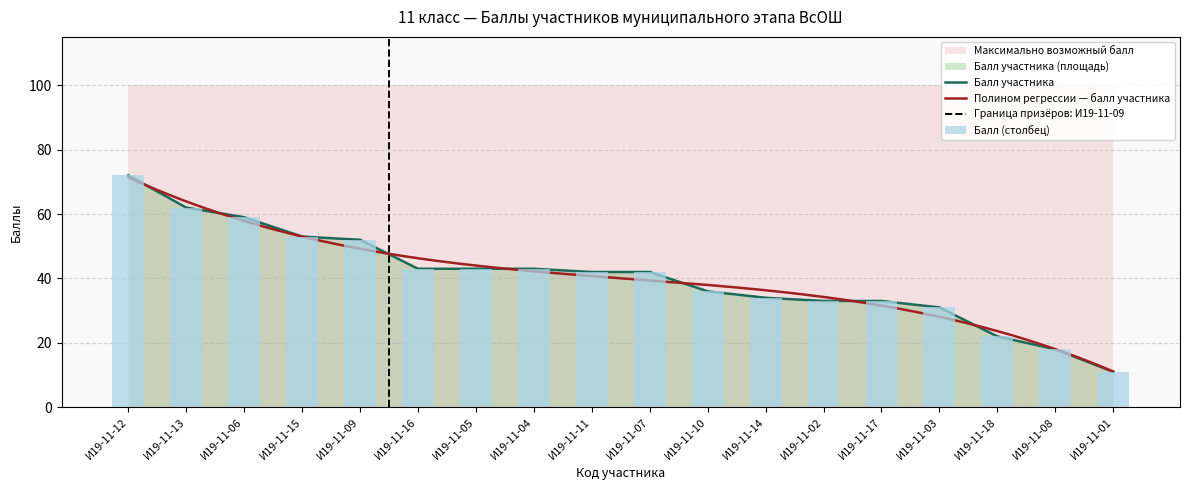

Reading left to right, extract all data points from this chart.

72	62	59	53	52	43	43	43	42	42	36	34	33	33	31	22	18	11